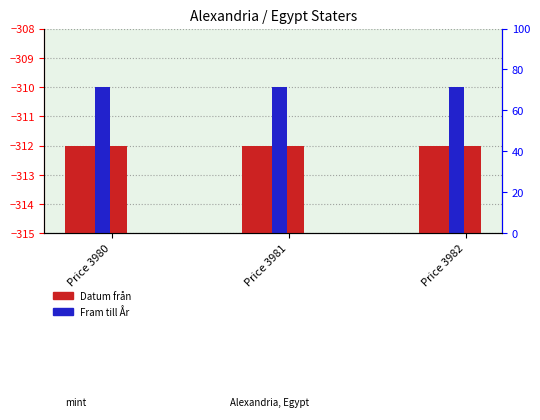

Are the bars horizontal?

No